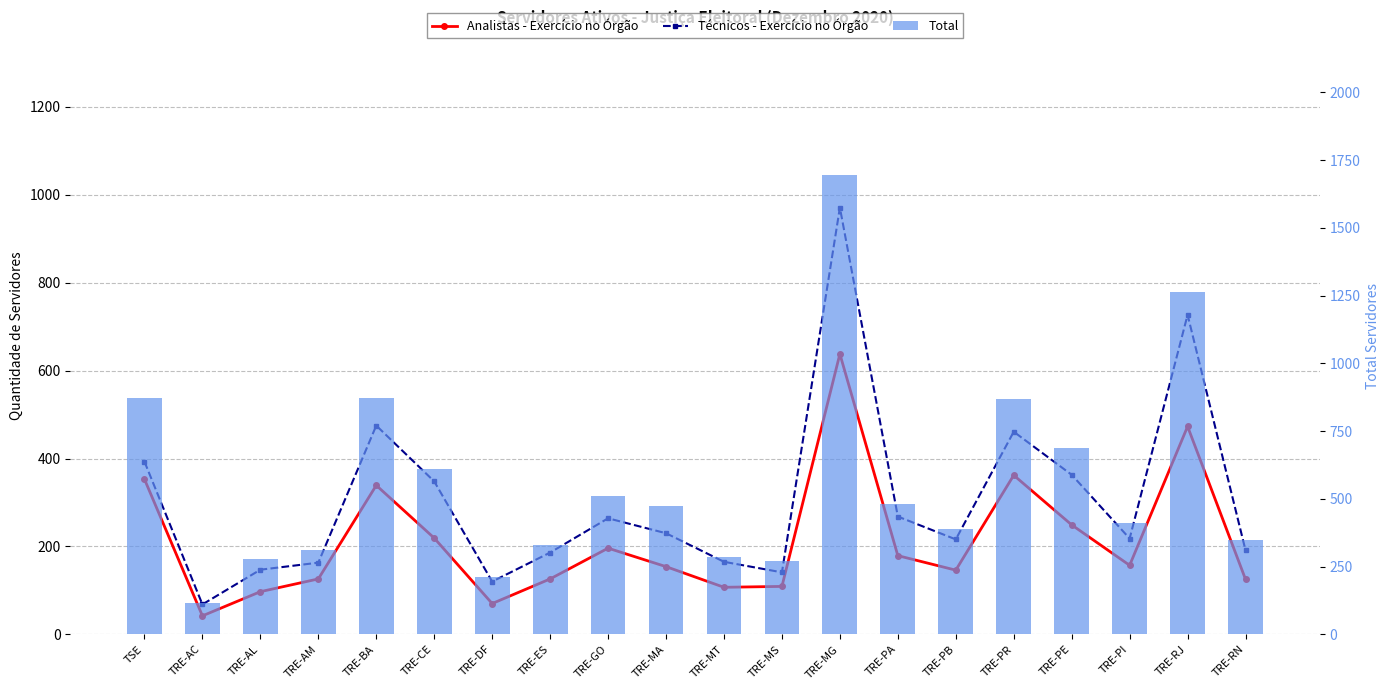

Does the chart contain any negative values?

No